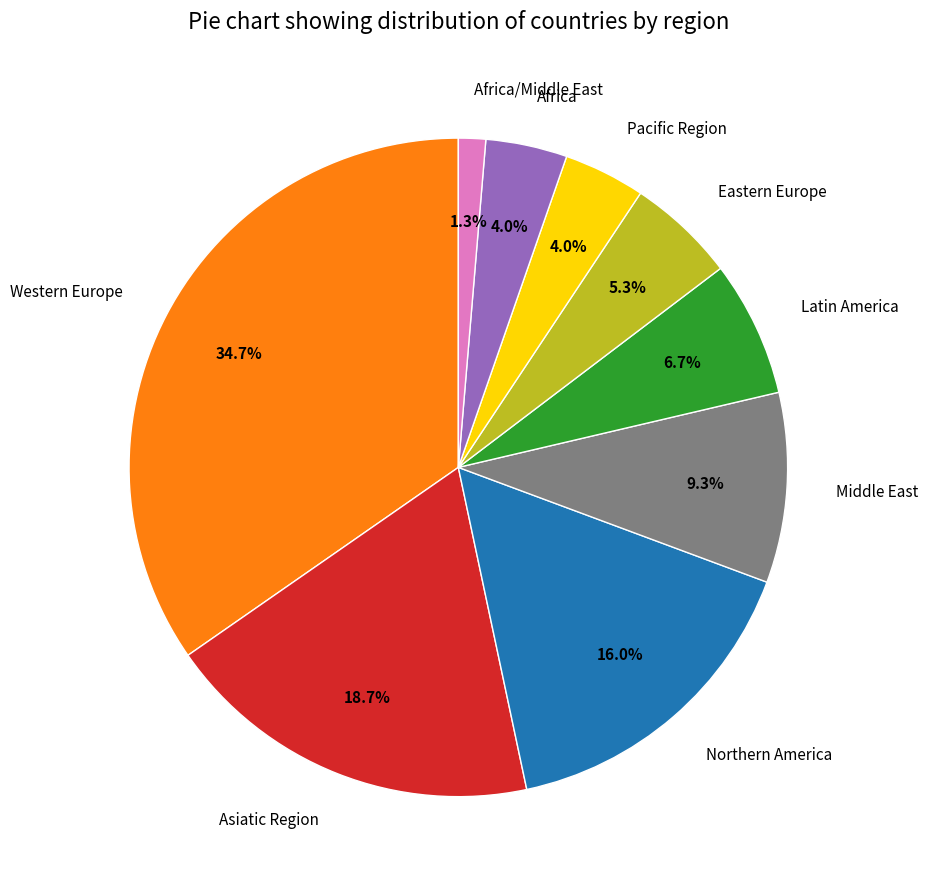

Combined, do Northern America and Eastern Europe account for over 50%?

No